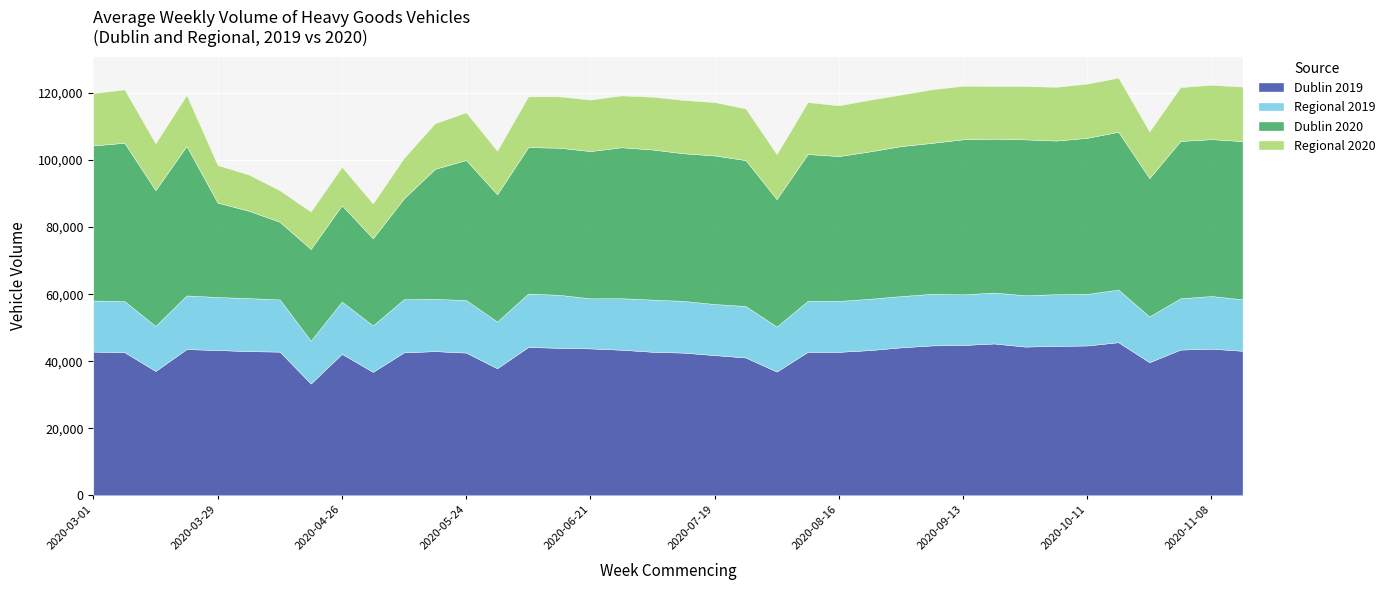

Reading right to left, transcribe all the data shown in this chart.

Dublin 2019: 43099	43738	43457	39696	45661	44685	44569	44352	45284	44821	44708	44129	43302	42785	42779	36900	41100	41820	42552	42809	43420	43811	43985	44239	37885	42563	42999	42634	36808	42185	33329	42847	42995	43330	43612	37074	42689	42862
Regional 2019: 15349	15717	15319	13644	15705	15399	15426	15325	15199	15125	15391	15294	15321	15198	15232	13422	15365	15243	15441	15566	15371	14944	15814	15946	13935	15682	15589	15891	13854	15596	12789	15581	15828	15813	16015	13438	15244	15249
Dublin 2020: 47225	46805	46944	41301	47100	46572	45840	46515	45927	46268	45049	44756	43973	43223	43806	38057	43546	44327	44045	44793	45046	43935	43908	43693	37984	41786	38816	30078	26011	28749	27371	23169	26082	28171	44610	40529	47238	46280
Regional 2020: 16267	16209	16060	13909	16149	16179	16038	15909	15691	15974	15992	15376	15430	15128	15502	13392	15417	15924	15912	15749	15469	15366	15313	15144	12980	14221	13604	12054	10386	11470	11166	9405	10787	11225	15219	13952	15932	15620